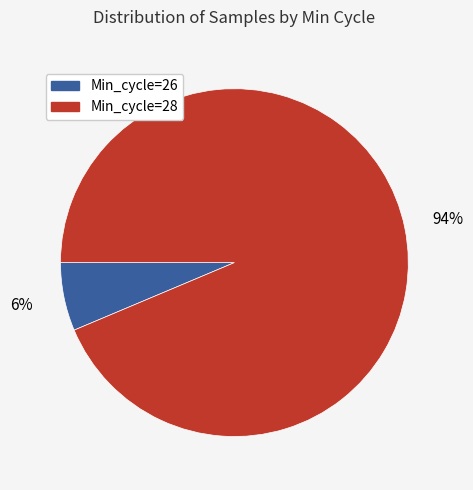

Is there any slice that represents more than half of the pie?

Yes